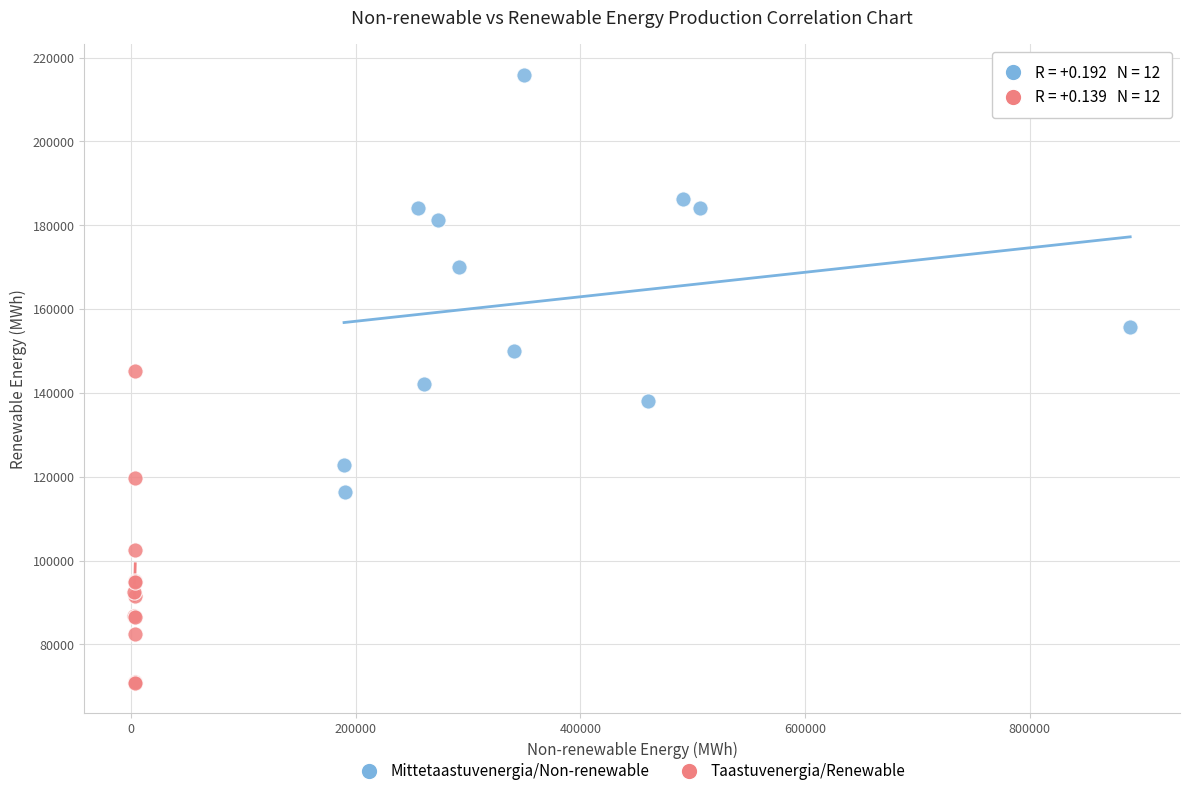

Which series reaches the maximum Y coordinate?

Mittetaastuvenergia/Non-renewable